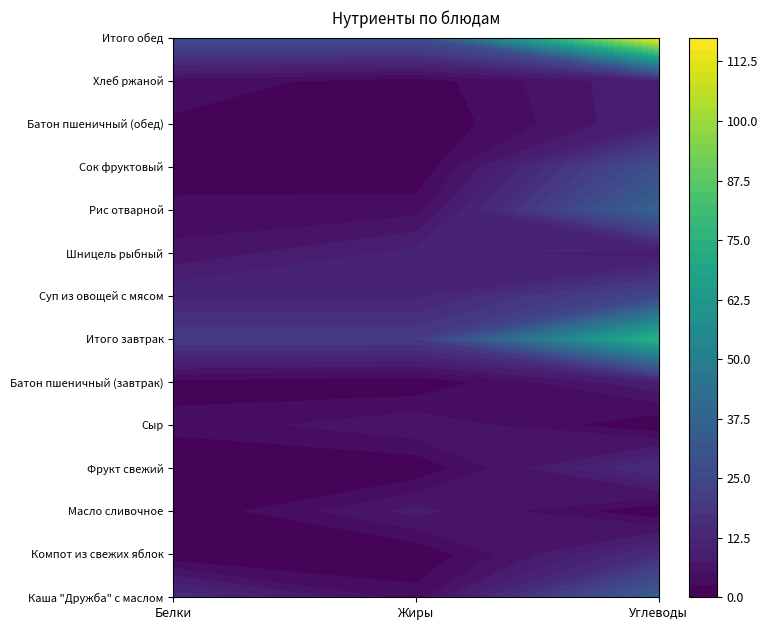

At which category is the sum across all series the highest?

2